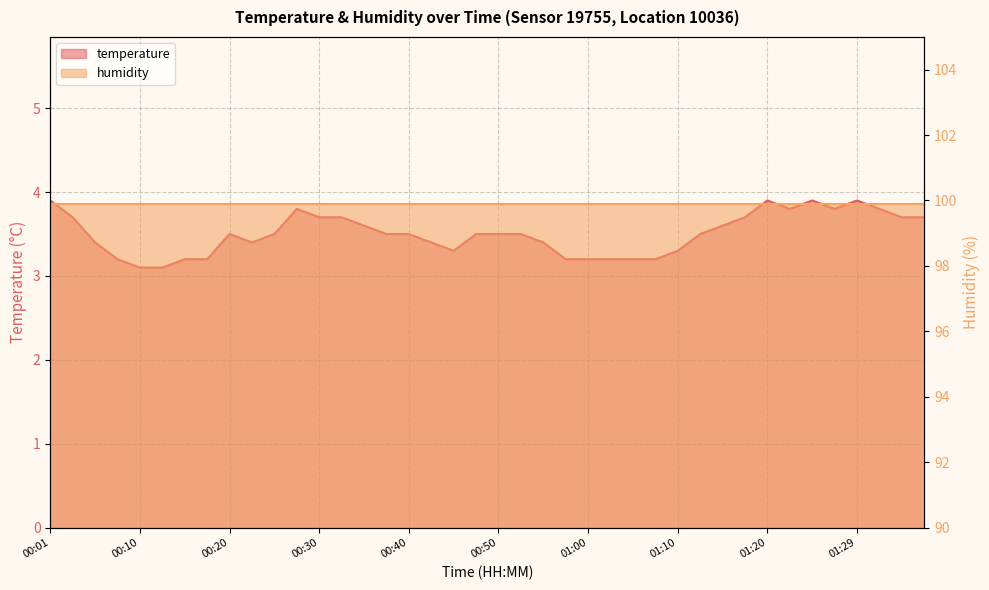

What is the value of the 9th point from the left?

3.5